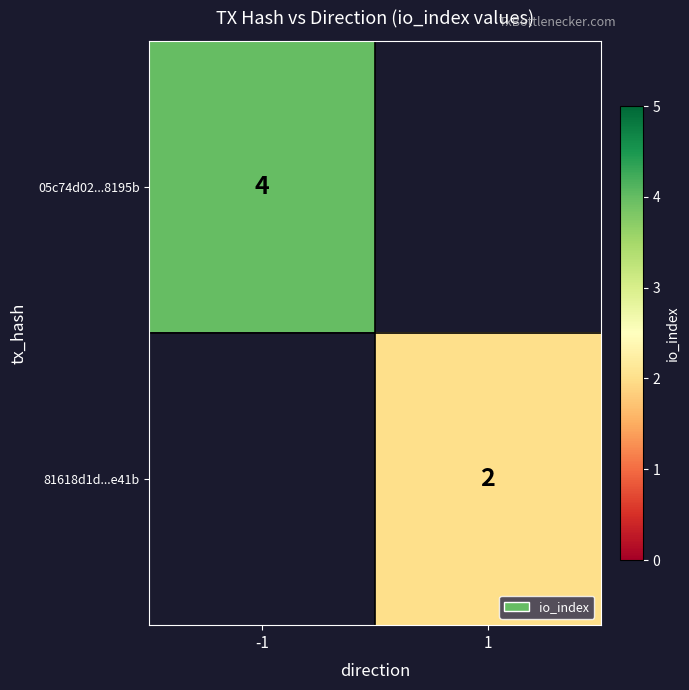

How many data points does each series have?

2